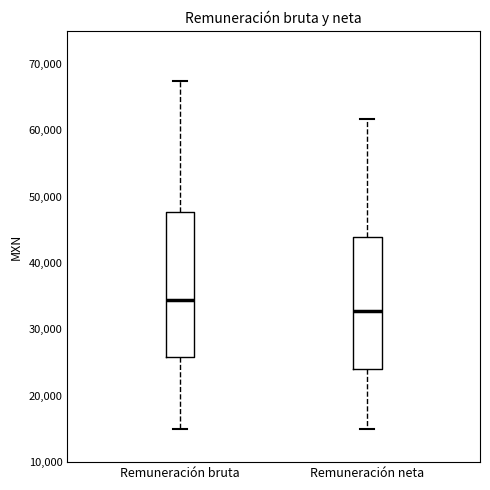

Where is the upper edge of the box for Remuneración bruta on the y-axis? The values are not printed on the chart, so give them approximately, as read against the axis.

48000